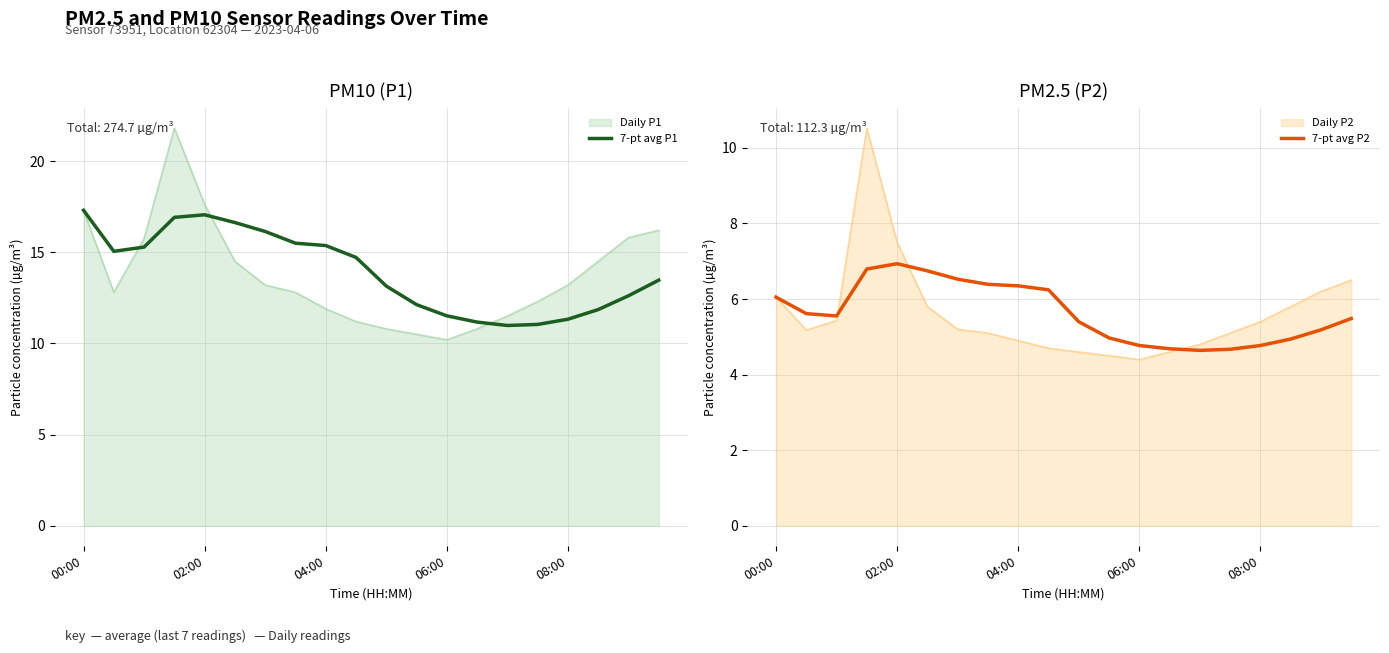

Which series has the largest range (max minus min)?

7-pt avg P1